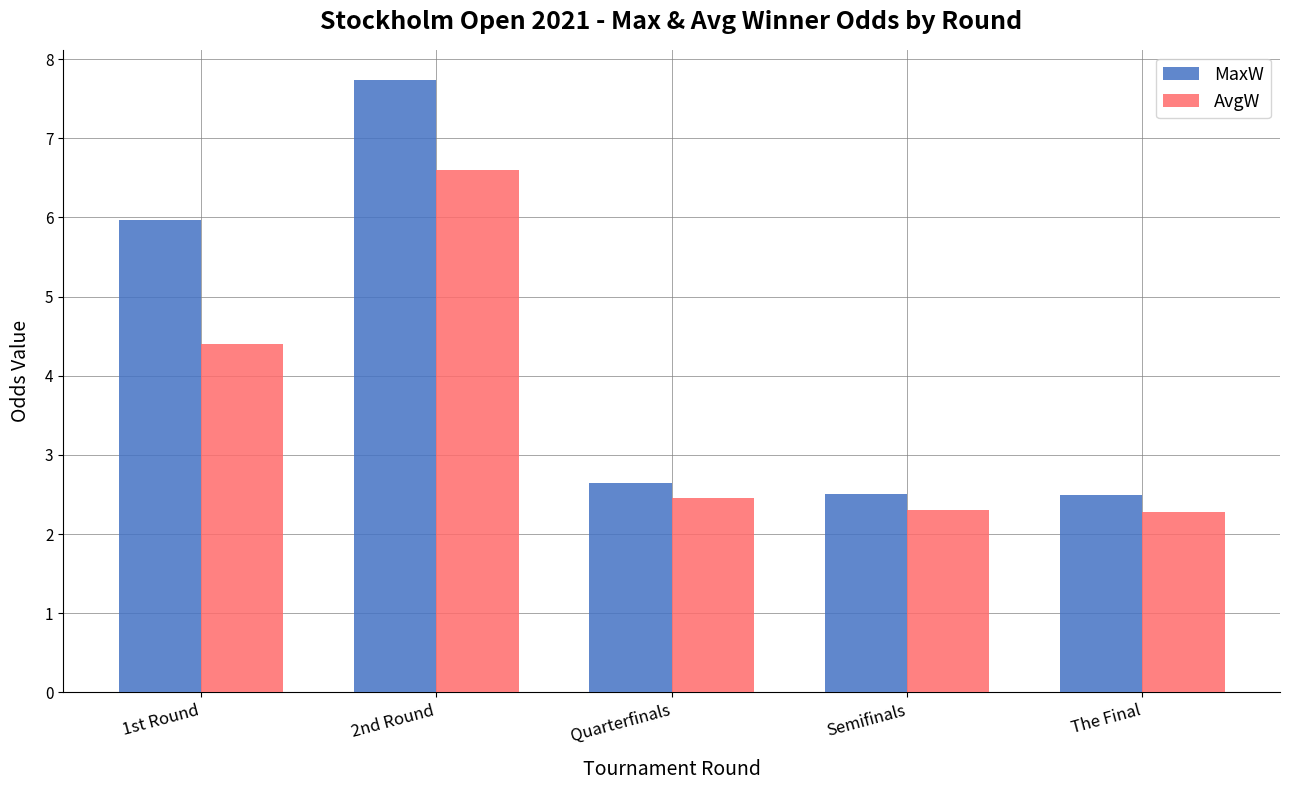

Which category has the highest value in the AvgW series?

2nd Round